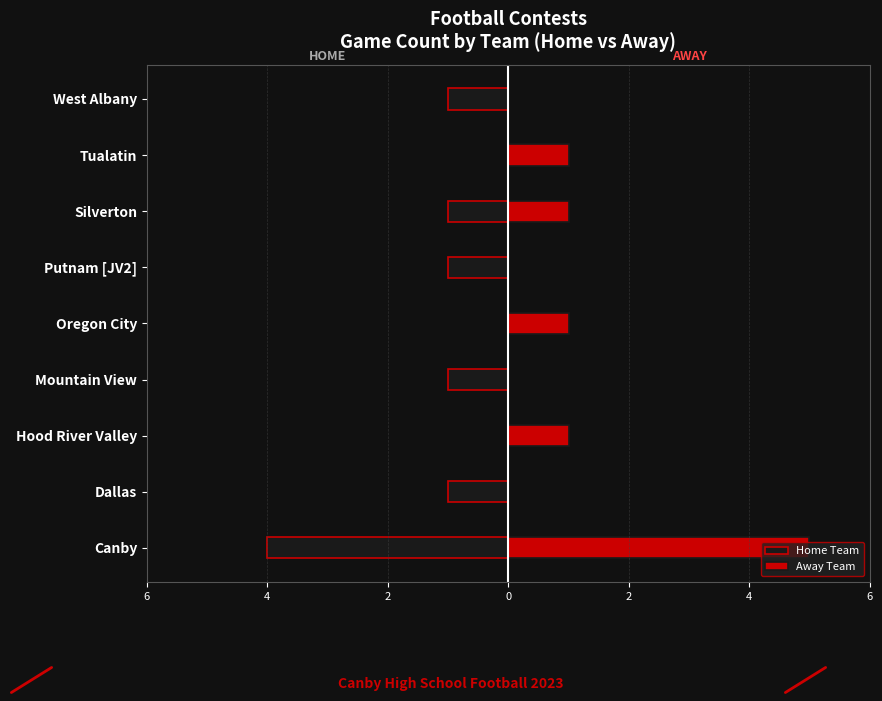

At Mountain View, list the series in order from smallest to largest.

Home Team, Away Team